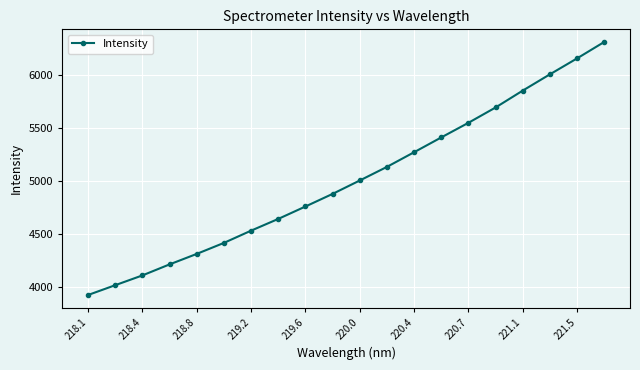

What is the value of the 9th point from the left?

4758.9